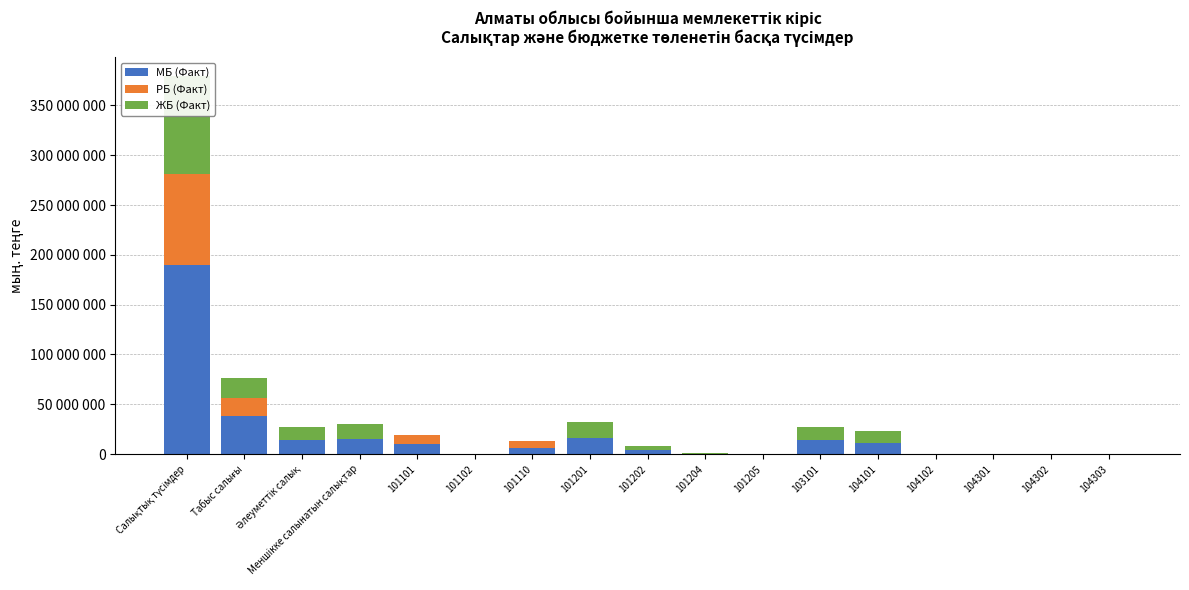

Where is РБ (Факт) nearest to the value 45528690?

Табыс салығы